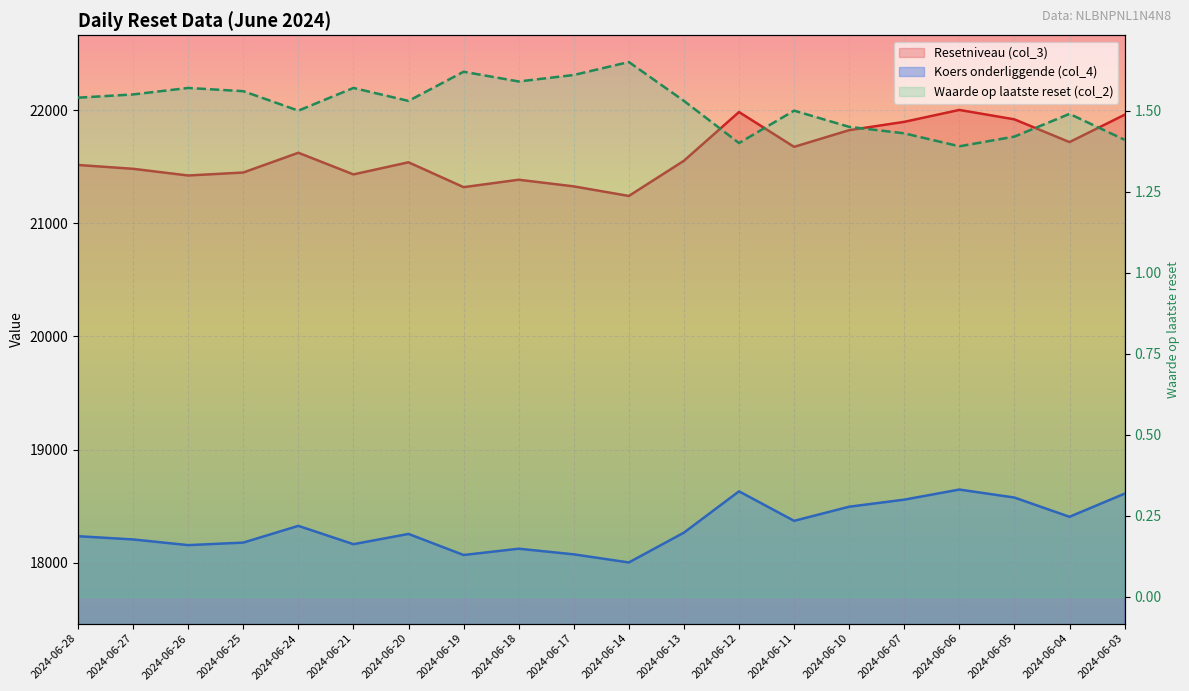

Reading right to left, what are all the values shown in this chart?

Resetniveau (col_3): 2024-06-03=21960.1	2024-06-04=21718.7	2024-06-05=21919.6	2024-06-06=22002.9	2024-06-07=21897.6	2024-06-10=21824.0	2024-06-11=21676.5	2024-06-12=21984.4	2024-06-13=21553.5	2024-06-14=21242.4	2024-06-17=21327.0	2024-06-18=21385.8	2024-06-19=21320.1	2024-06-20=21539.9	2024-06-21=21433.0	2024-06-24=21624.2	2024-06-25=21449.6	2024-06-26=21423.2	2024-06-27=21482.4	2024-06-28=21516.3
Koers onderliggende (col_4): 2024-06-03=18610.3	2024-06-04=18405.6	2024-06-05=18575.9	2024-06-06=18646.5	2024-06-07=18557.3	2024-06-10=18494.9	2024-06-11=18369.9	2024-06-12=18630.9	2024-06-13=18265.7	2024-06-14=18002.0	2024-06-17=18073.7	2024-06-18=18123.6	2024-06-19=18067.9	2024-06-20=18254.2	2024-06-21=18163.5	2024-06-24=18325.6	2024-06-25=18177.6	2024-06-26=18155.2	2024-06-27=18205.4	2024-06-28=18234.1
Waarde op laatste reset (col_2): 2024-06-03=1.4	2024-06-04=1.5	2024-06-05=1.4	2024-06-06=1.4	2024-06-07=1.4	2024-06-10=1.4	2024-06-11=1.5	2024-06-12=1.4	2024-06-13=1.5	2024-06-14=1.6	2024-06-17=1.6	2024-06-18=1.6	2024-06-19=1.6	2024-06-20=1.5	2024-06-21=1.6	2024-06-24=1.5	2024-06-25=1.6	2024-06-26=1.6	2024-06-27=1.6	2024-06-28=1.5